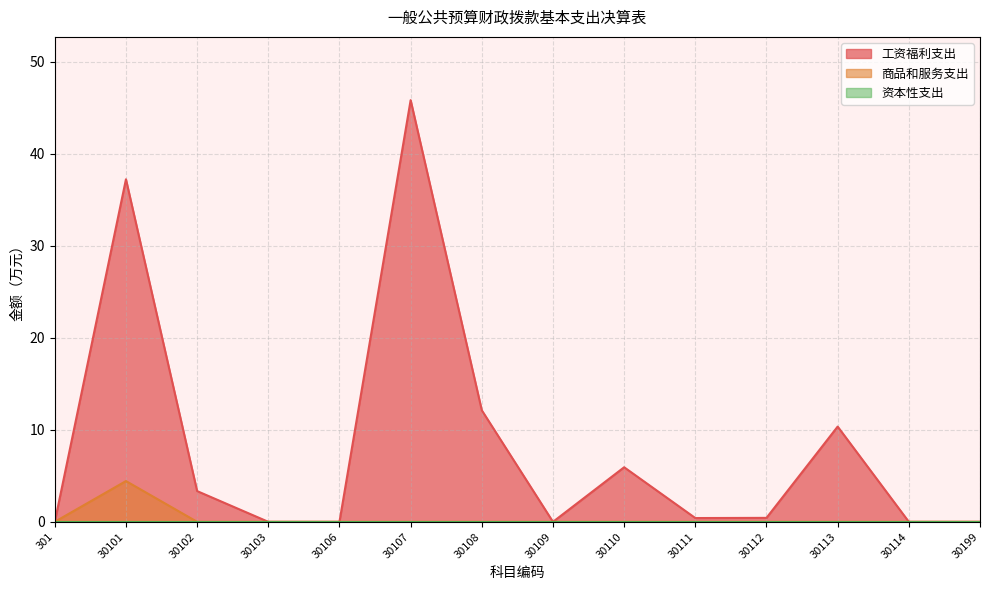

What is the difference between the highest and lowest values at 30108?

12.1